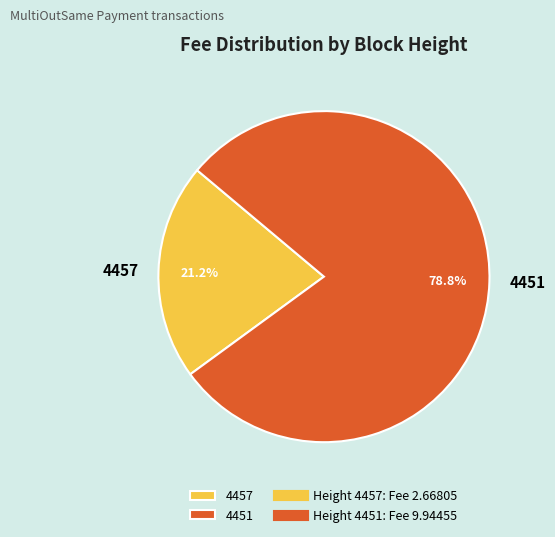

To the nearest percent, what percentage of the pie is 4451?

79%